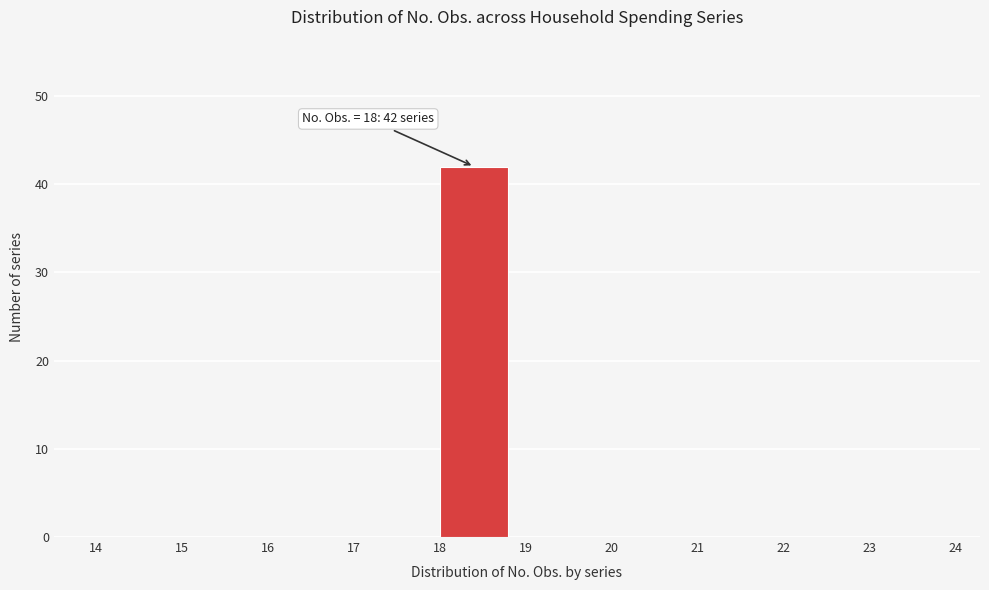

Over which range of the x-axis is the bar tallest?

18 to 19